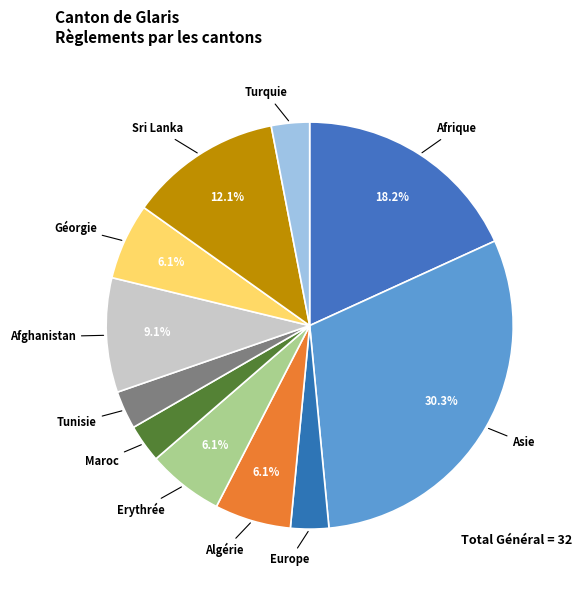

How many segments does this pie chart have?

11